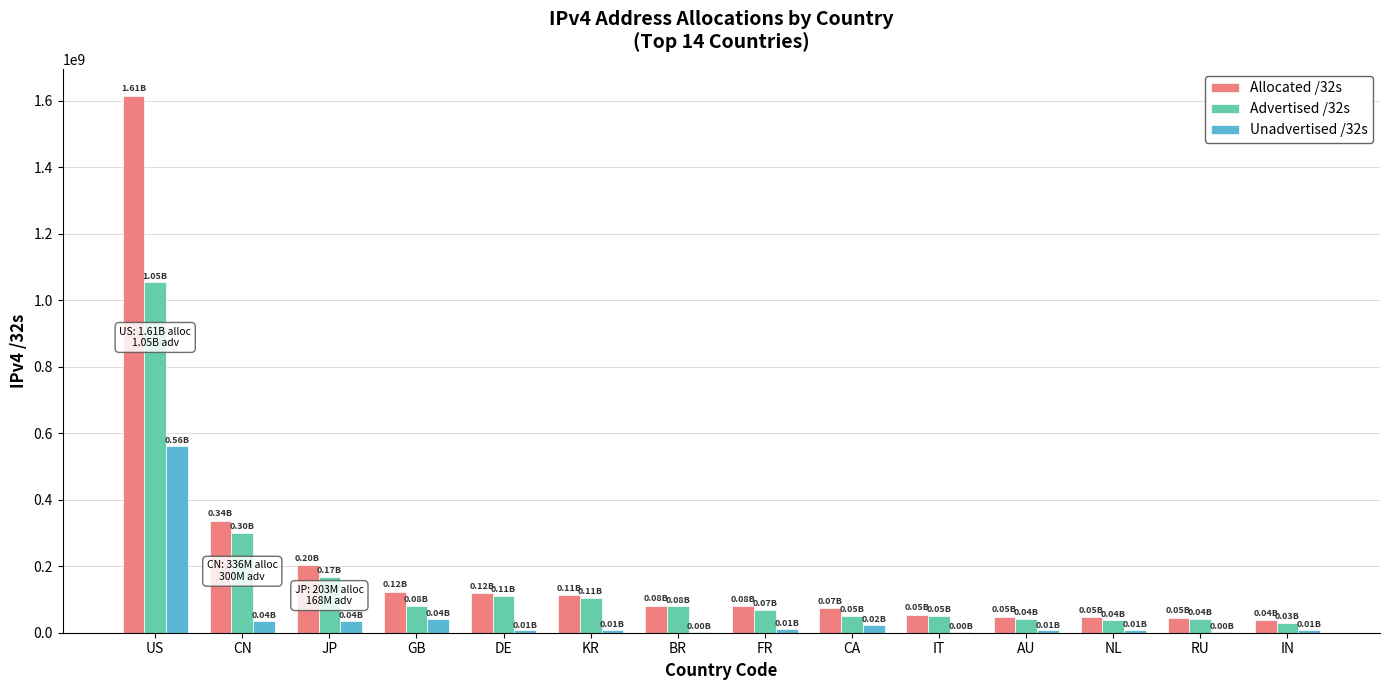

Where is Advertised /32s nearest to the value 542079440?

CN